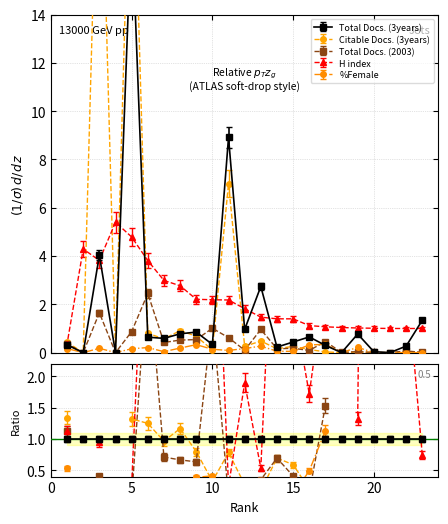

What is the greatest value displayed?

24.3